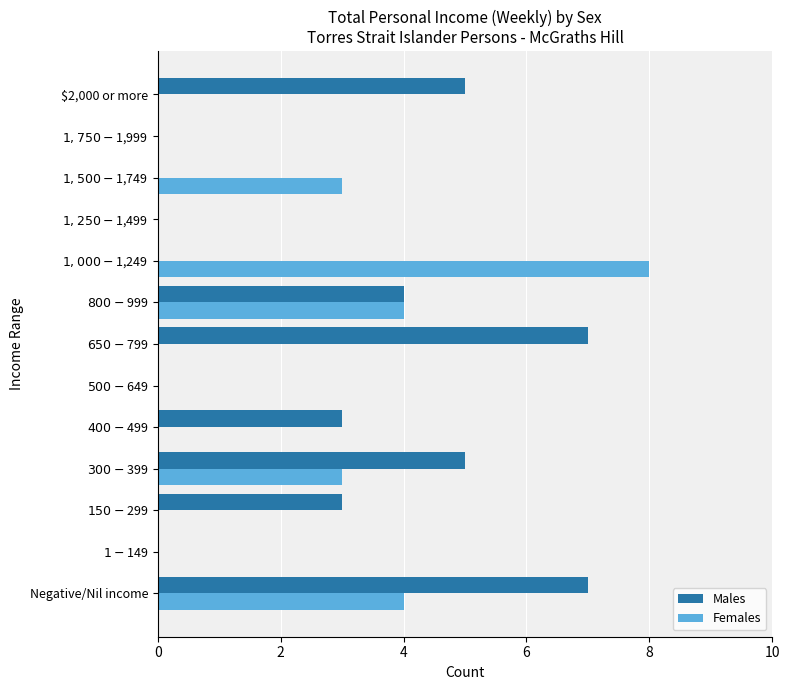

What is the maximum value shown in the chart?

8